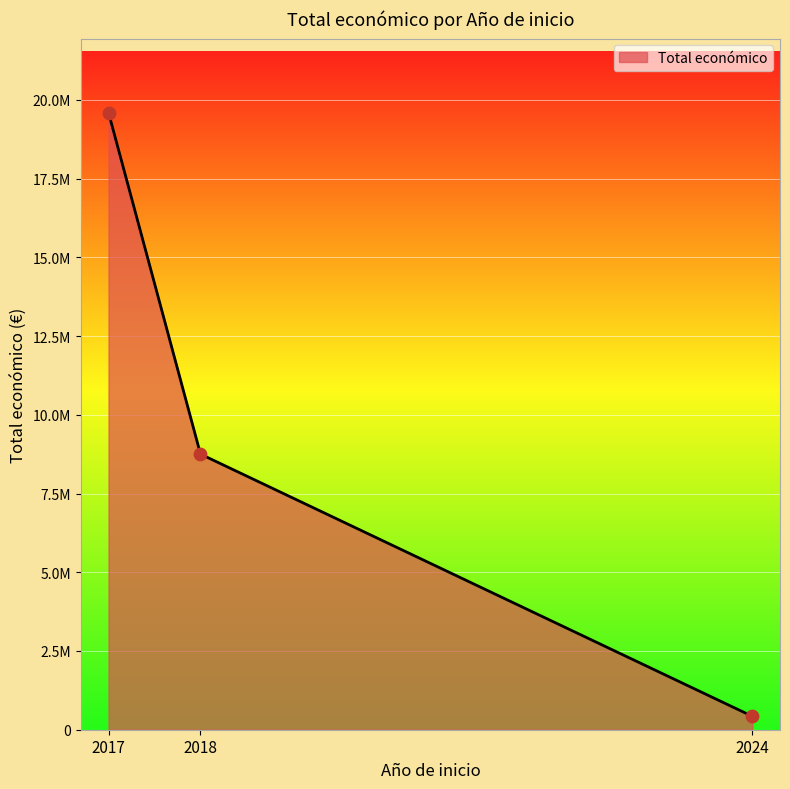

Does the chart have visible grid lines?

Yes